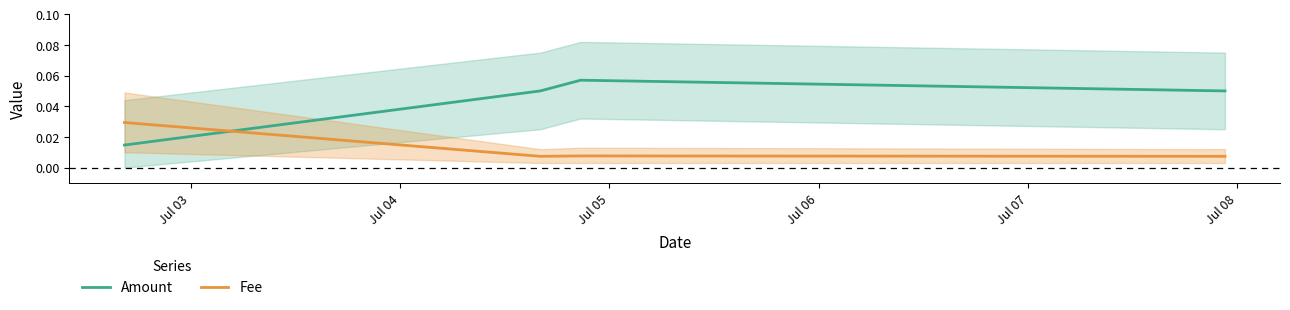

Which series ends up on top after the final intersection of Amount and Fee?

Amount